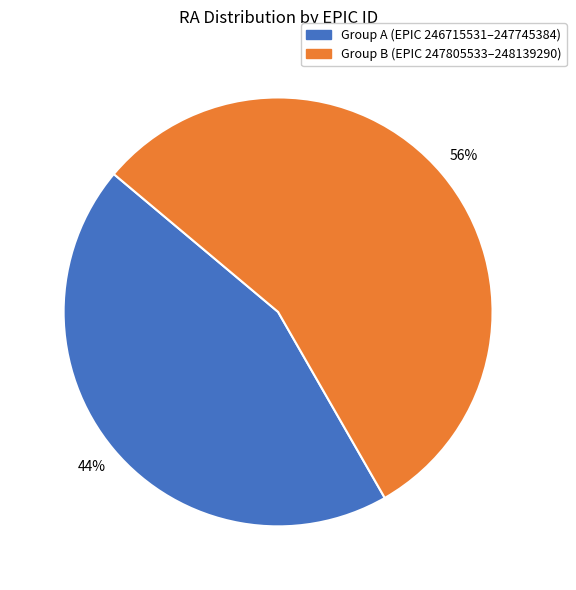

To the nearest percent, what is the average slice percentage?

50%